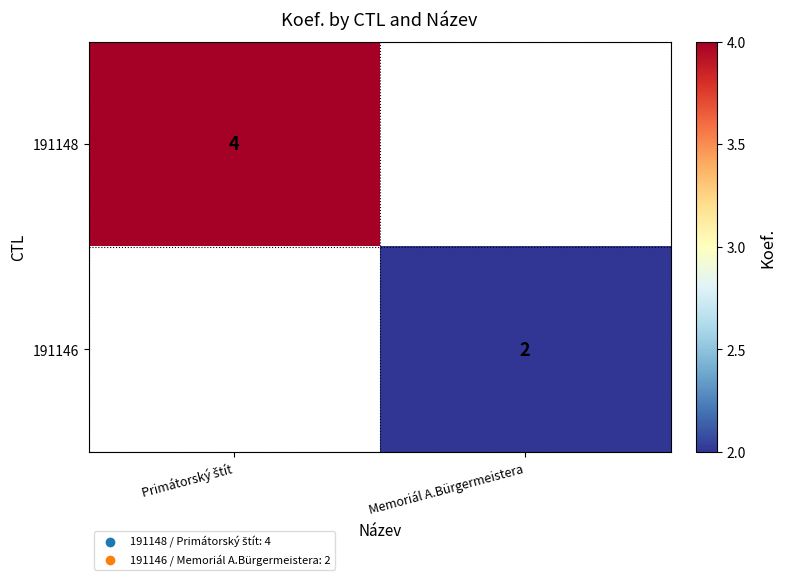

What is the maximum value shown in the chart?

4.0